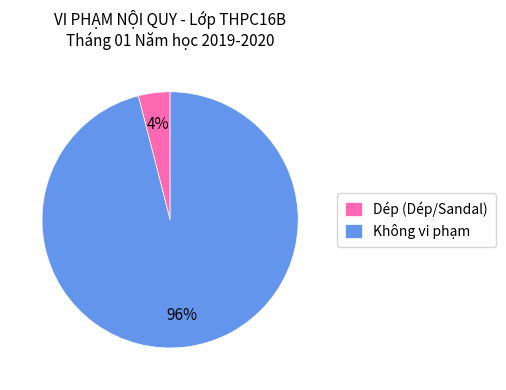

Which category has the smallest portion of the pie?

Dép (Dép/Sandal)